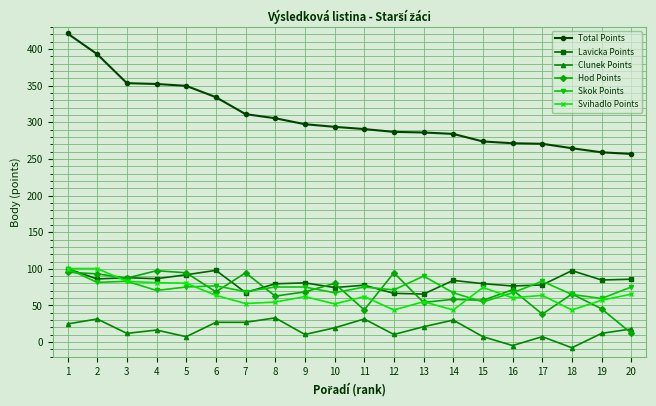

What is the difference between the maximum and second lowest values in the Skok Points series?

40.7